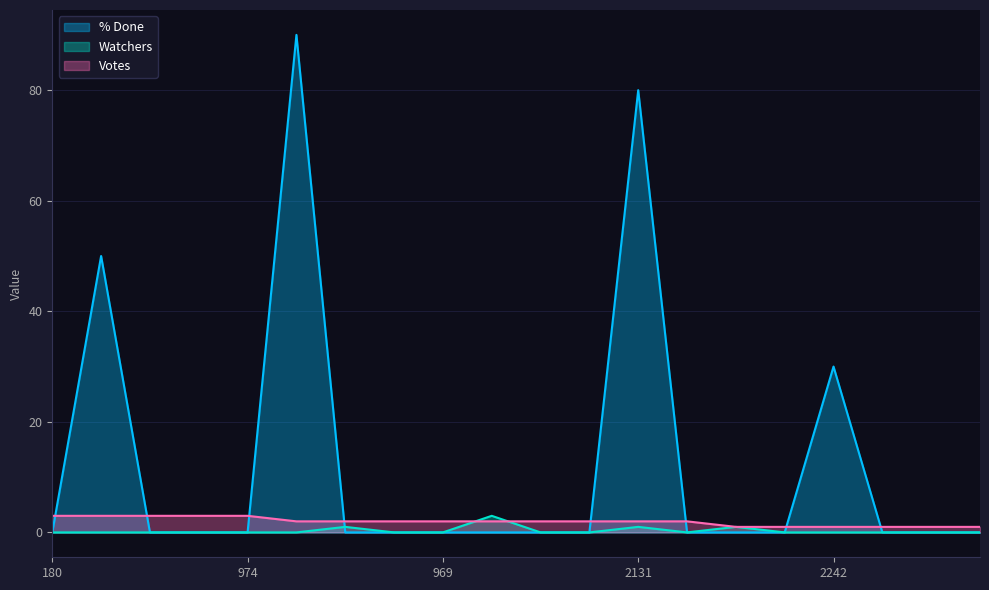

Where does the Votes series first go above 2?

180